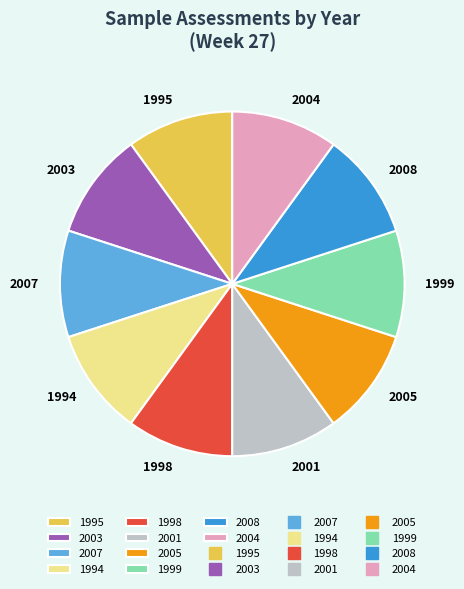

Does 2004 account for over 50% of the chart?

No